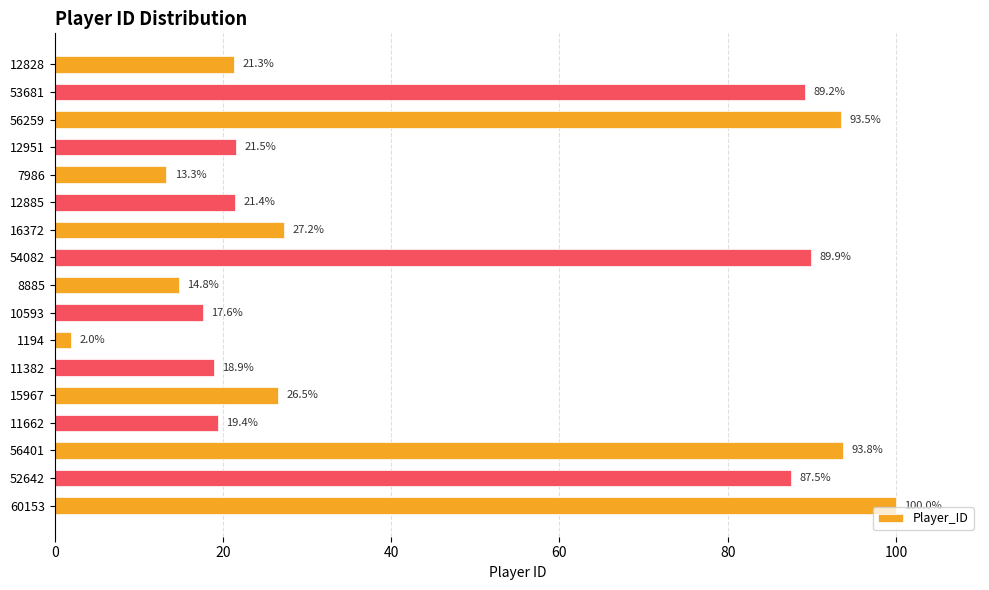

Which category has the lowest value across all series?

1194